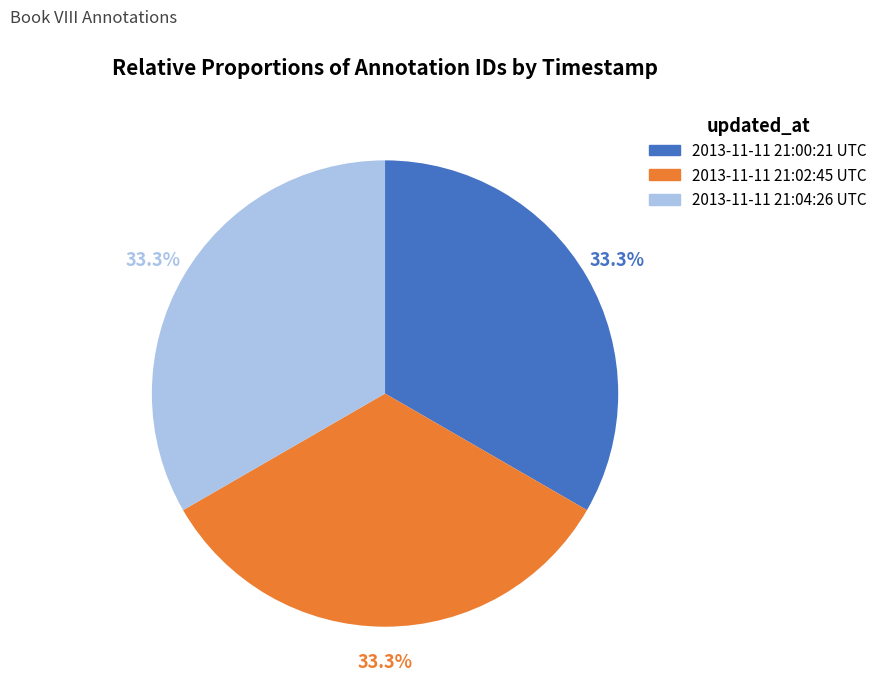

Is there any slice that represents more than half of the pie?

No